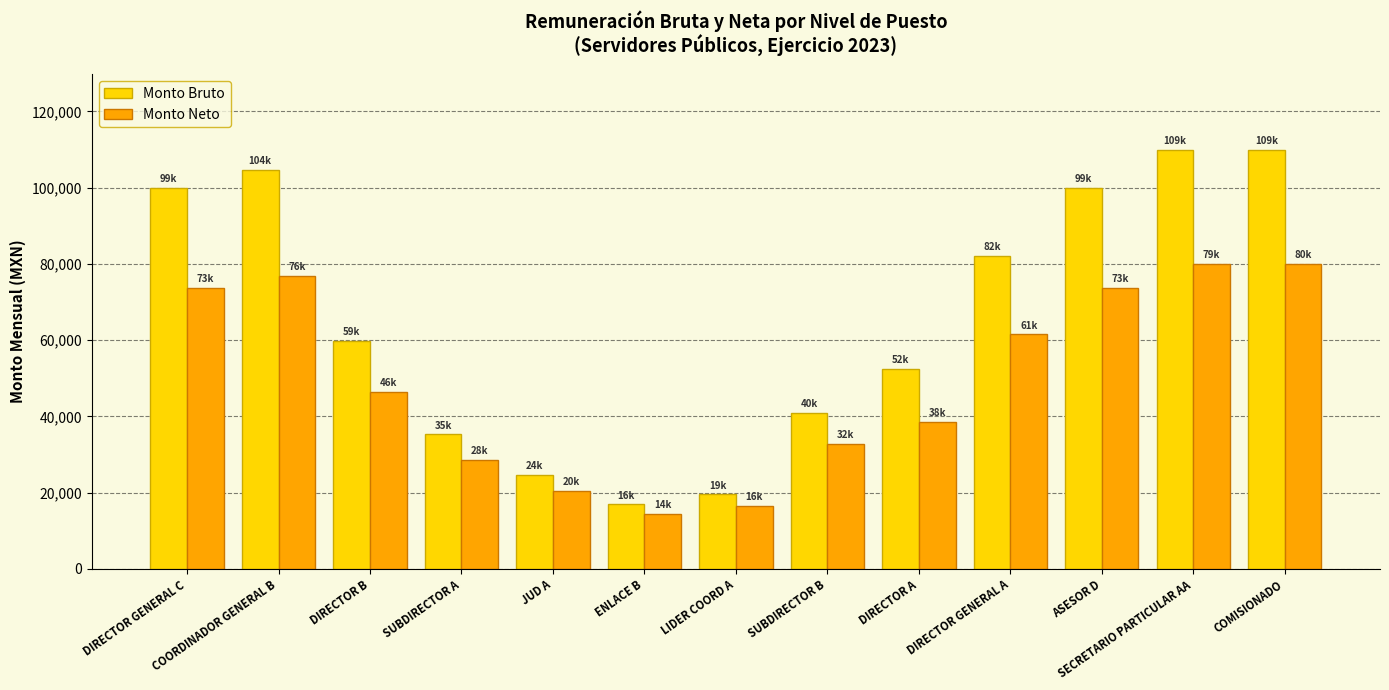

What is the maximum value for Monto Neto?

80004.0